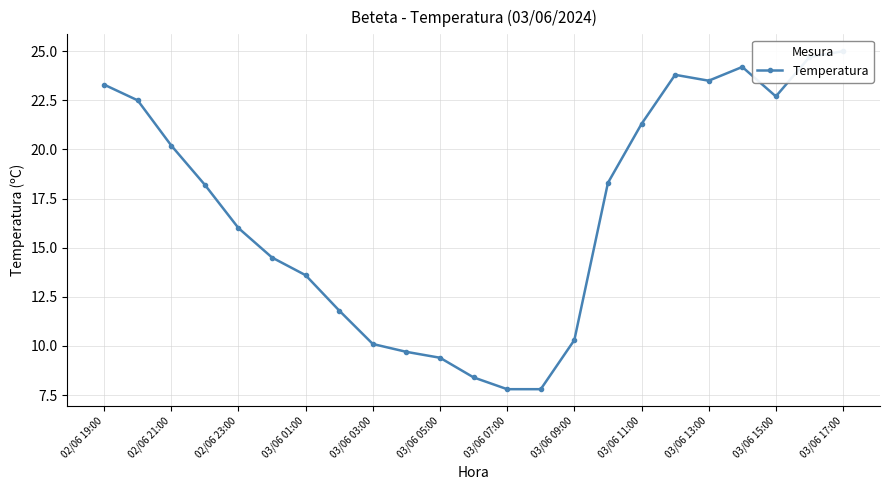

How many lines are shown in the chart?

1